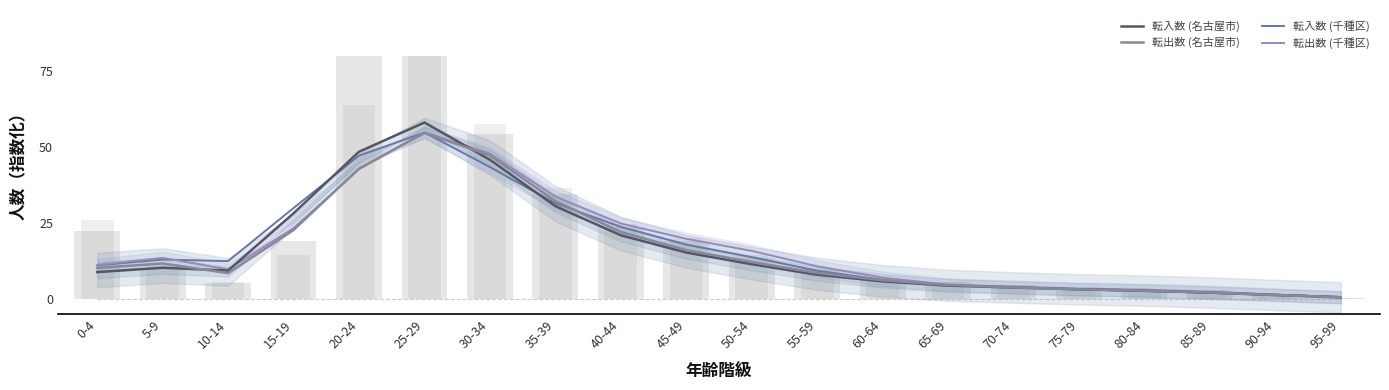

Which category has the lowest value in the 転入数 (名古屋市) series?

95-99